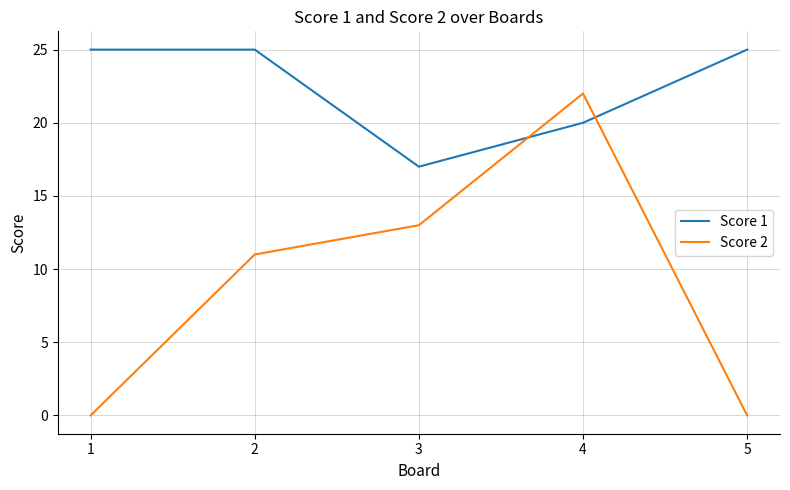

Which category has the lowest value in the Score 1 series?

3